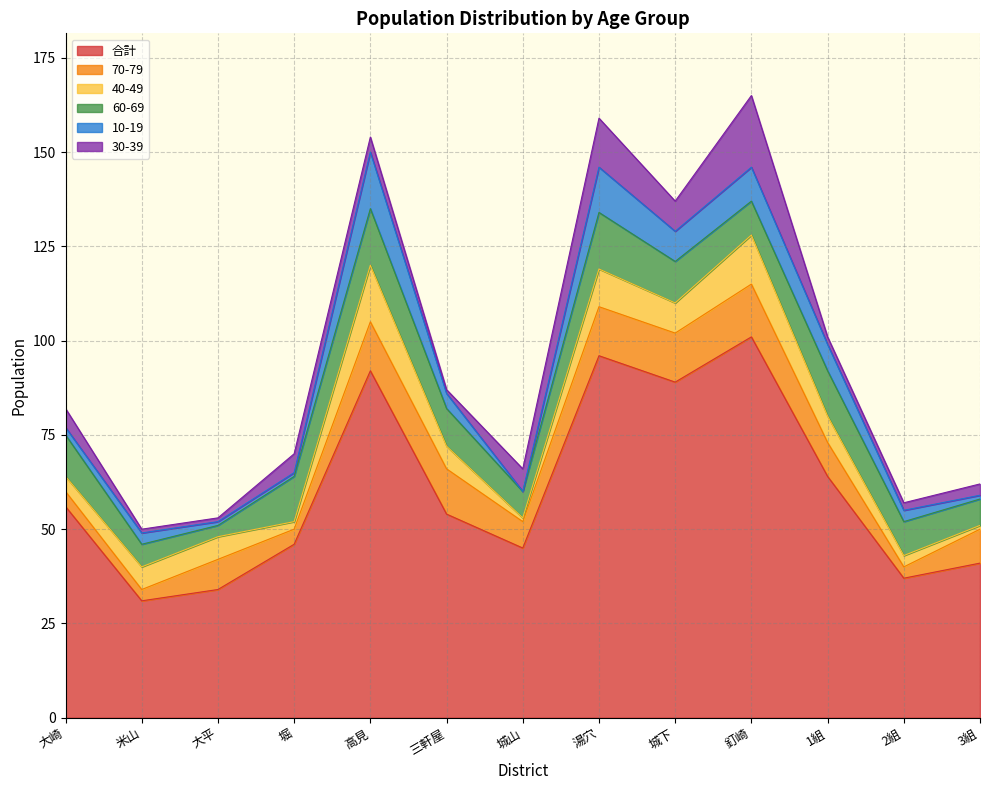

What is the spread (max minus min) of values at 堀?

45